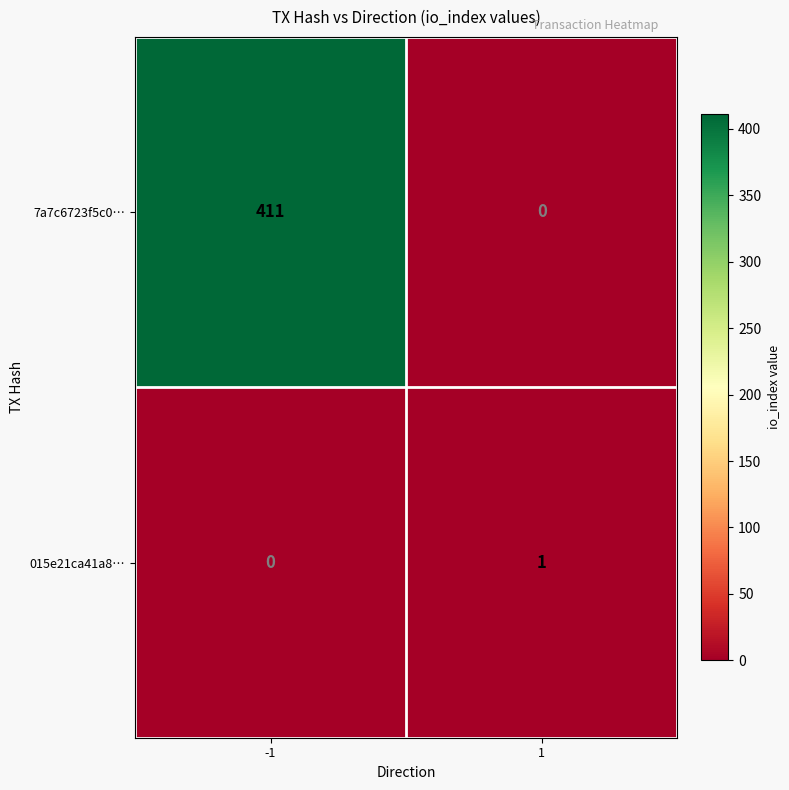

What is the spread (max minus min) of values at 1?

1